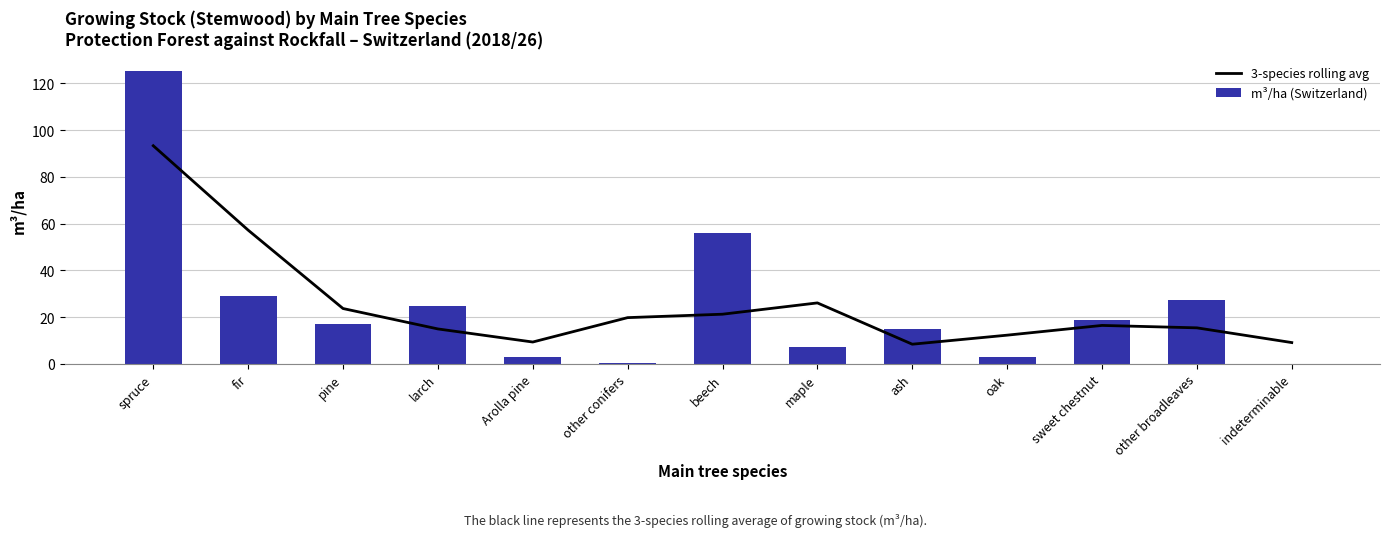

What is the spread (max minus min) of values at other broadleaves?

11.9